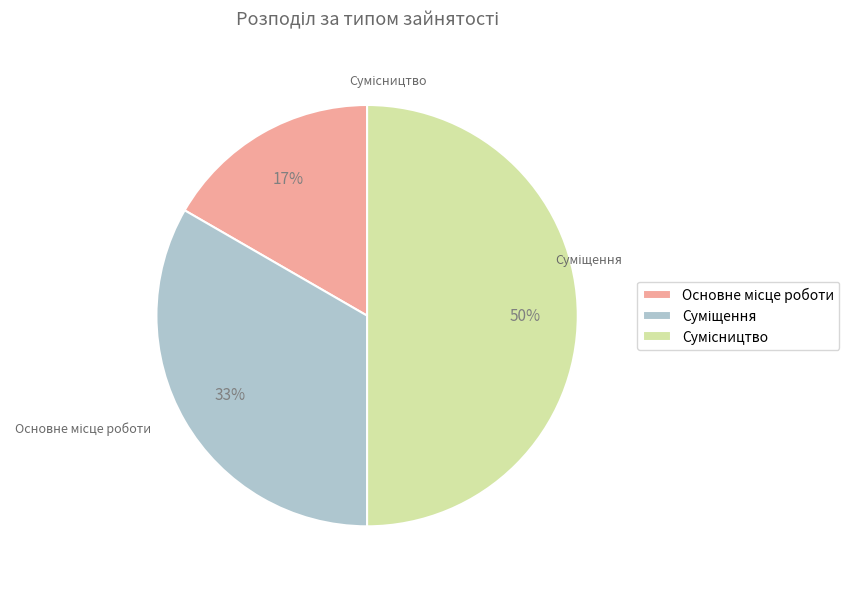

What percentage is the Основне місце роботи slice, to the nearest percent?

17%